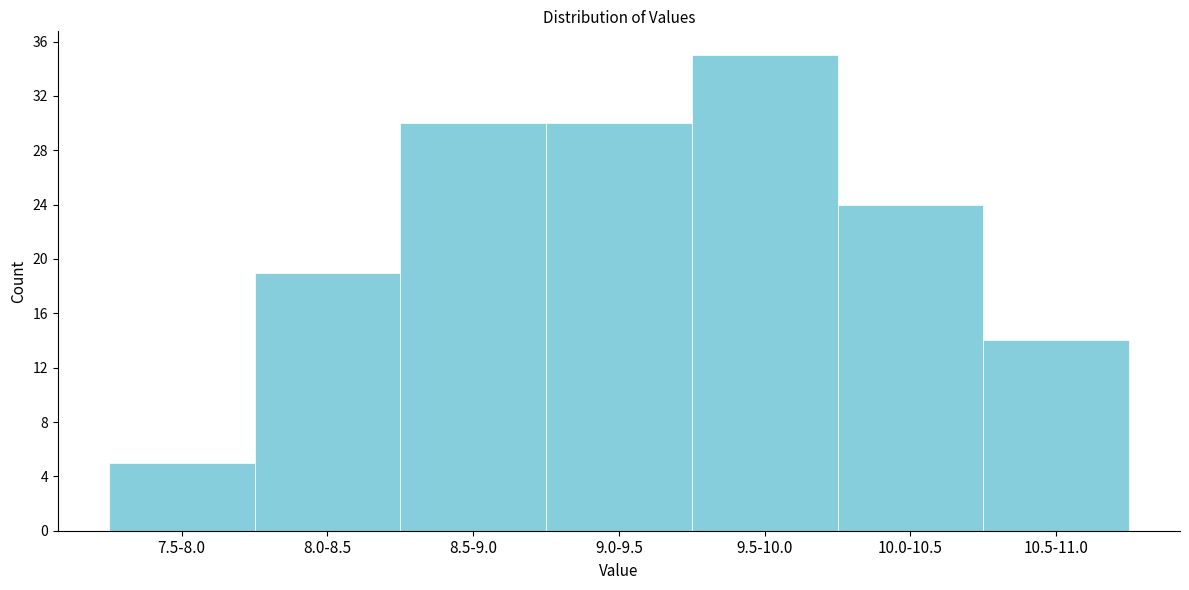

Reading right to left, extract all data points from this chart.

14	24	35	30	30	19	5